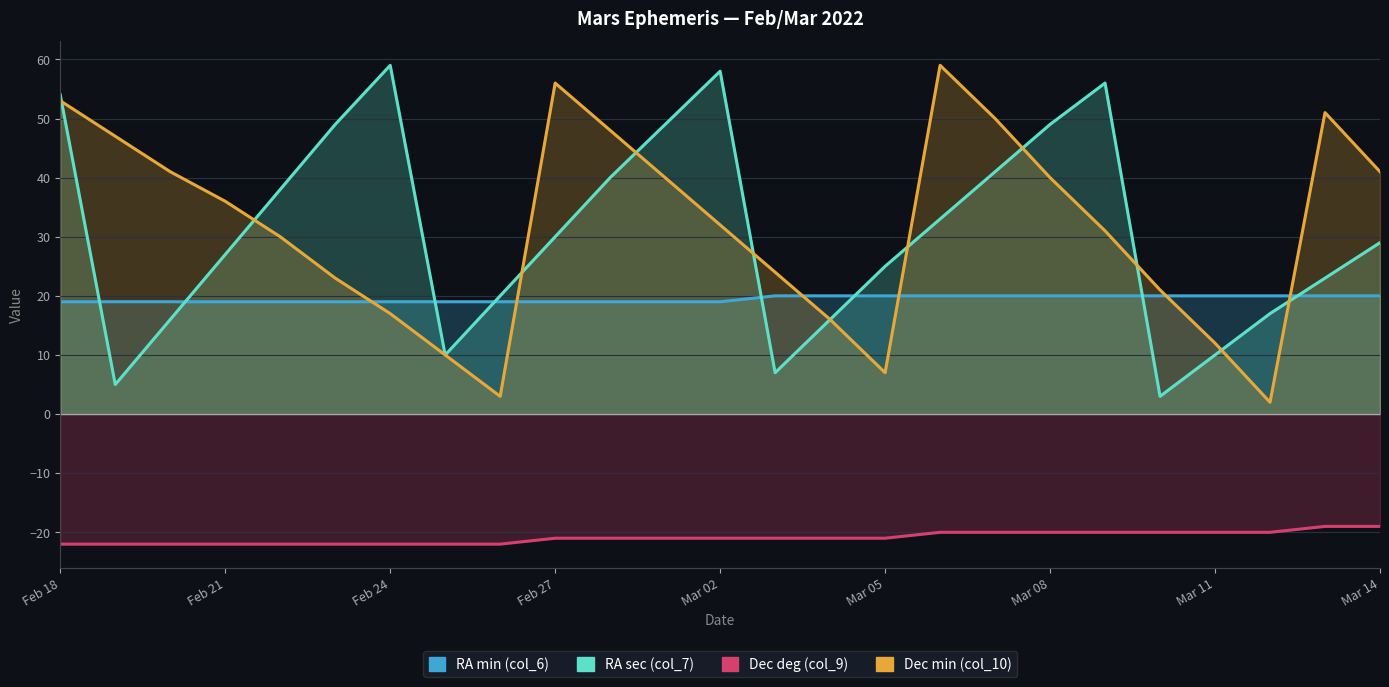

In RA sec (col_7), how many points are lower than both neighbors (excluding endpoints)?

4